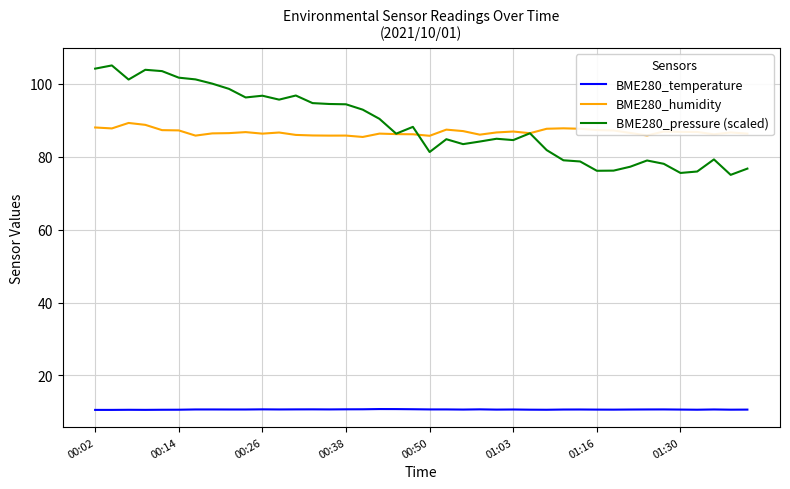

What are all the series names shown in the legend?

BME280_temperature, BME280_humidity, BME280_pressure (scaled)